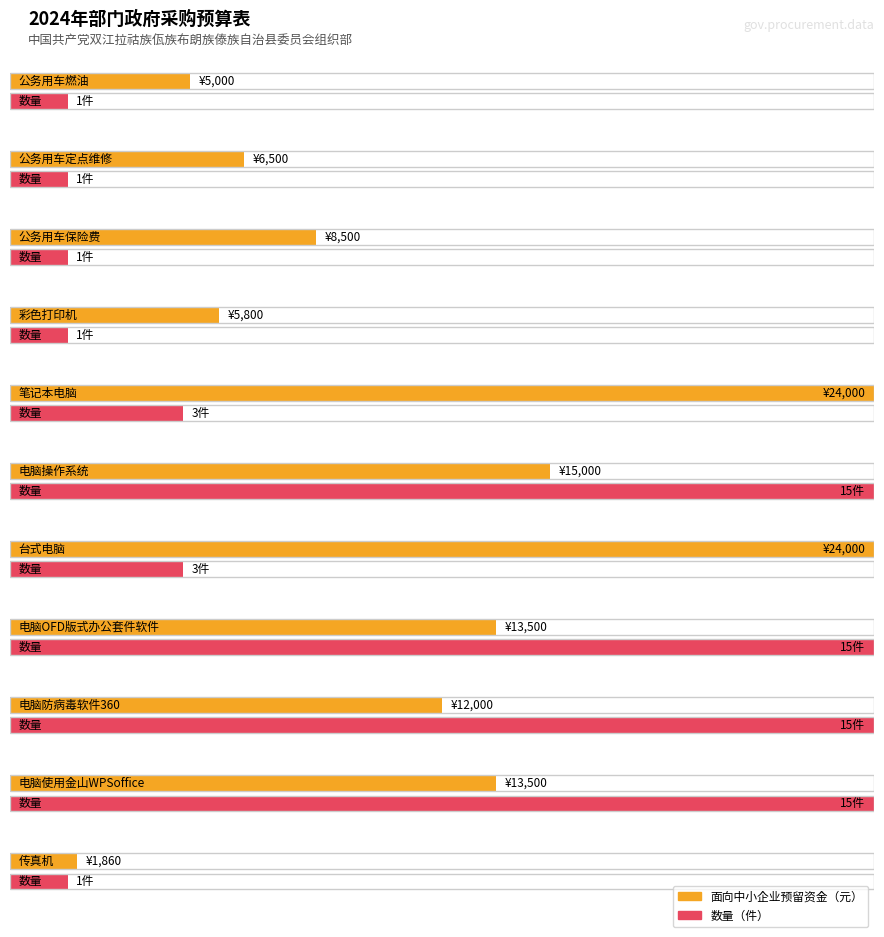

Rank the series by their average value, from lowest to highest.

数量, 面向中小企业预留资金